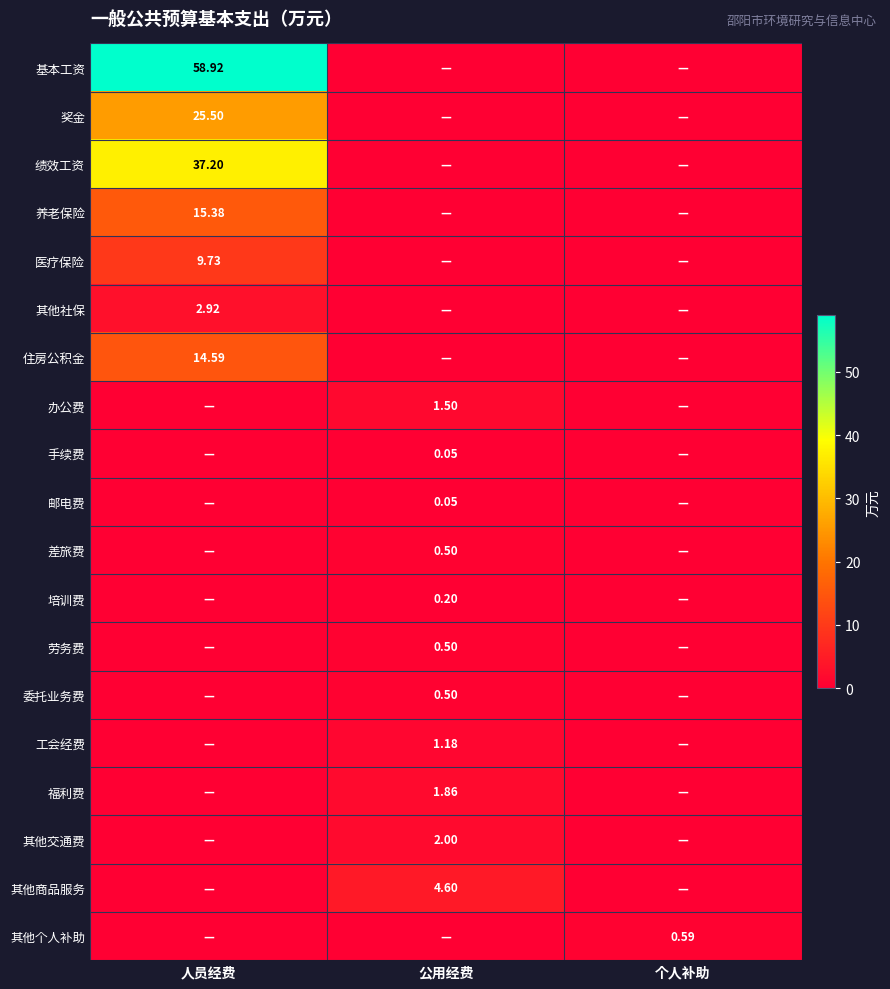

Is the value of 养老保险 at 个人补助 greater than the value of 办公费 at 公用经费?

No